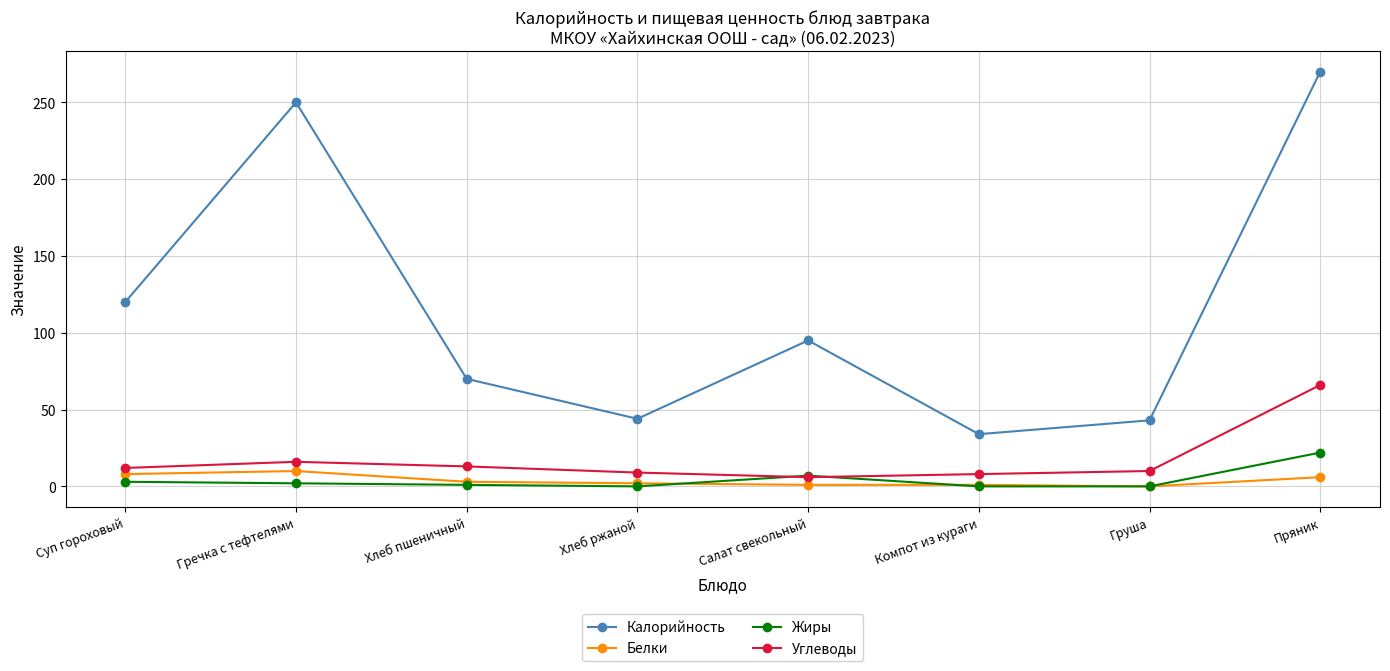

What is the value of the Калорийность point at the 7th from the left?

43